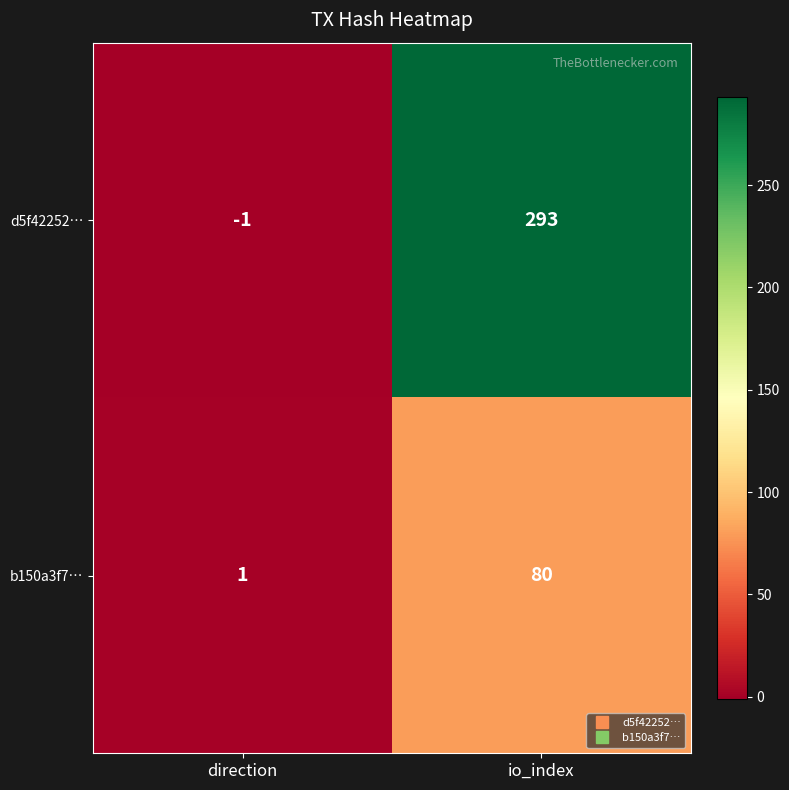

Is the value of b150a3f7… at direction greater than the value of d5f42252… at direction?

Yes